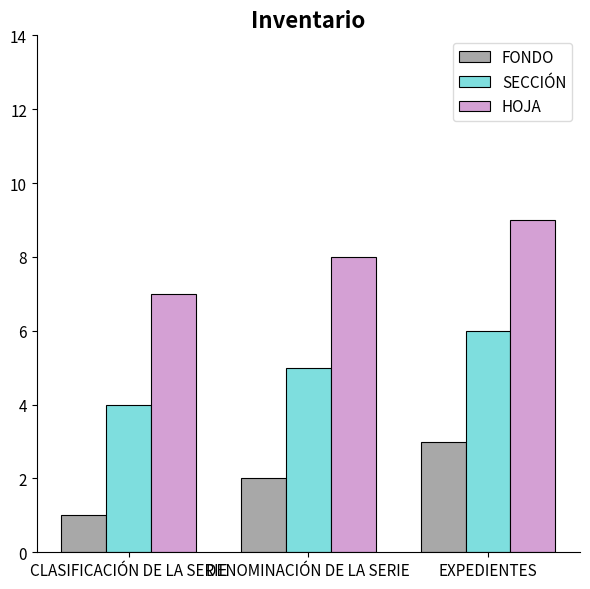

List the series in order of their peak value, lowest first.

FONDO, SECCIÓN, HOJA